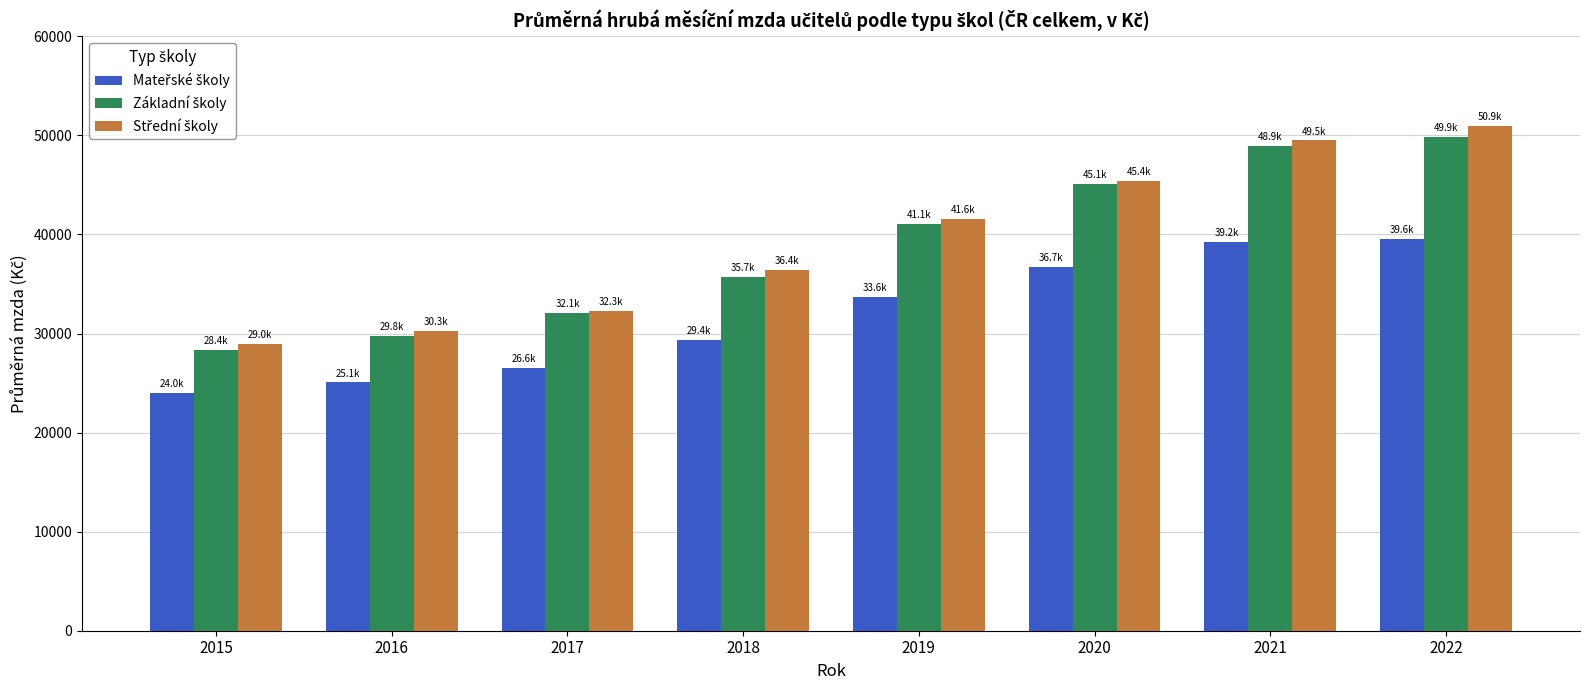

What is the total value across all series at 2015?

81298.5